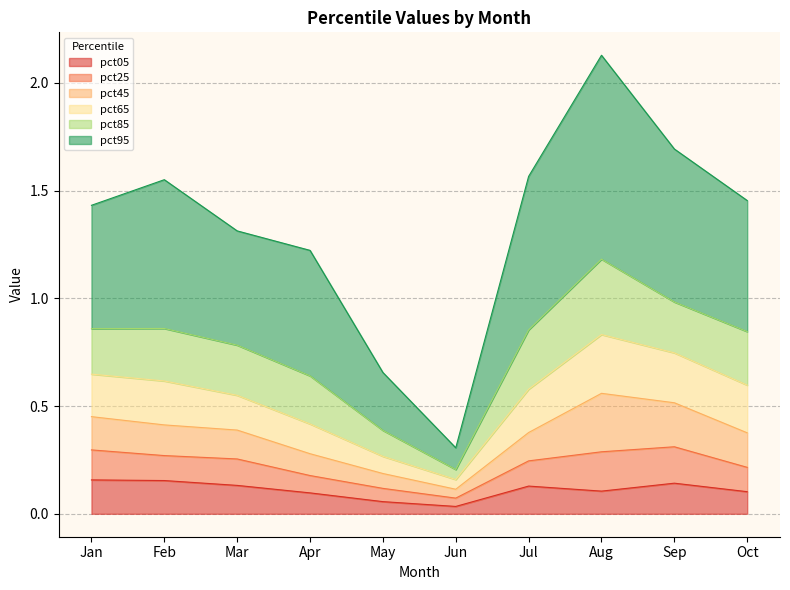

At which category is the sum across all series the highest?

Aug